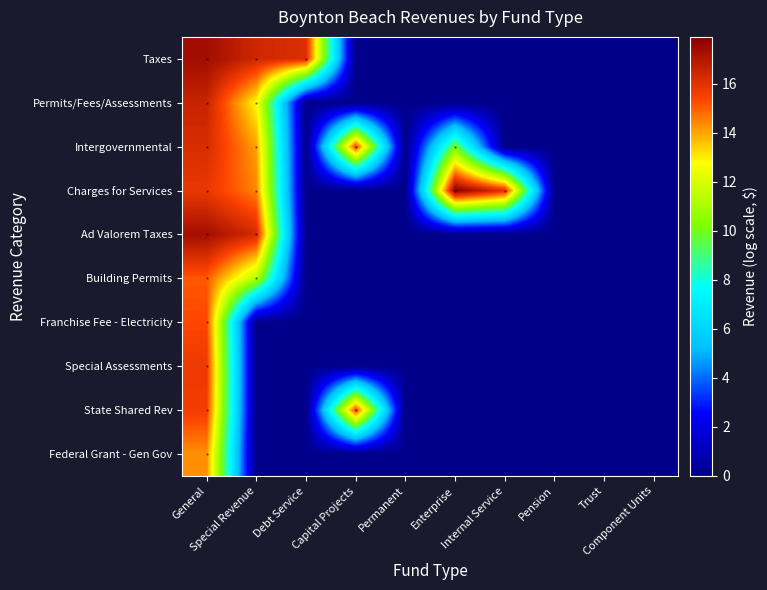

Which series has the largest total across all categories?

Charges for Services